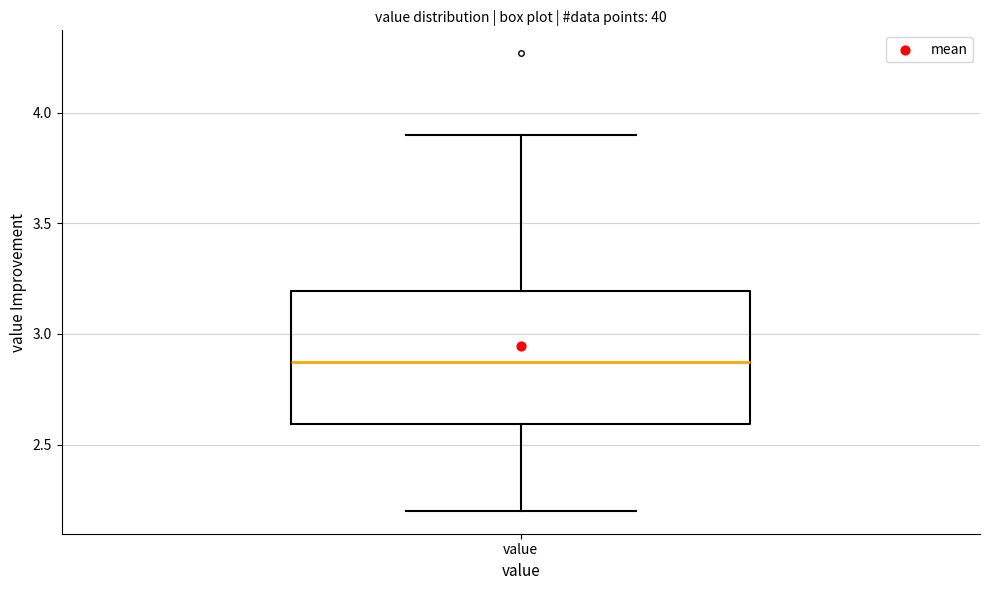

Where does the median line of the box for value sit on the y-axis? The values are not printed on the chart, so give them approximately, as read against the axis.

2.9